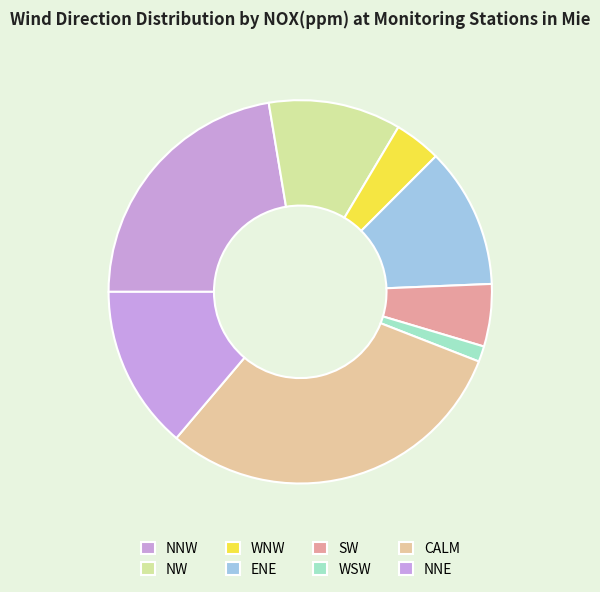

Is it true that SW is 5% of the pie?

True